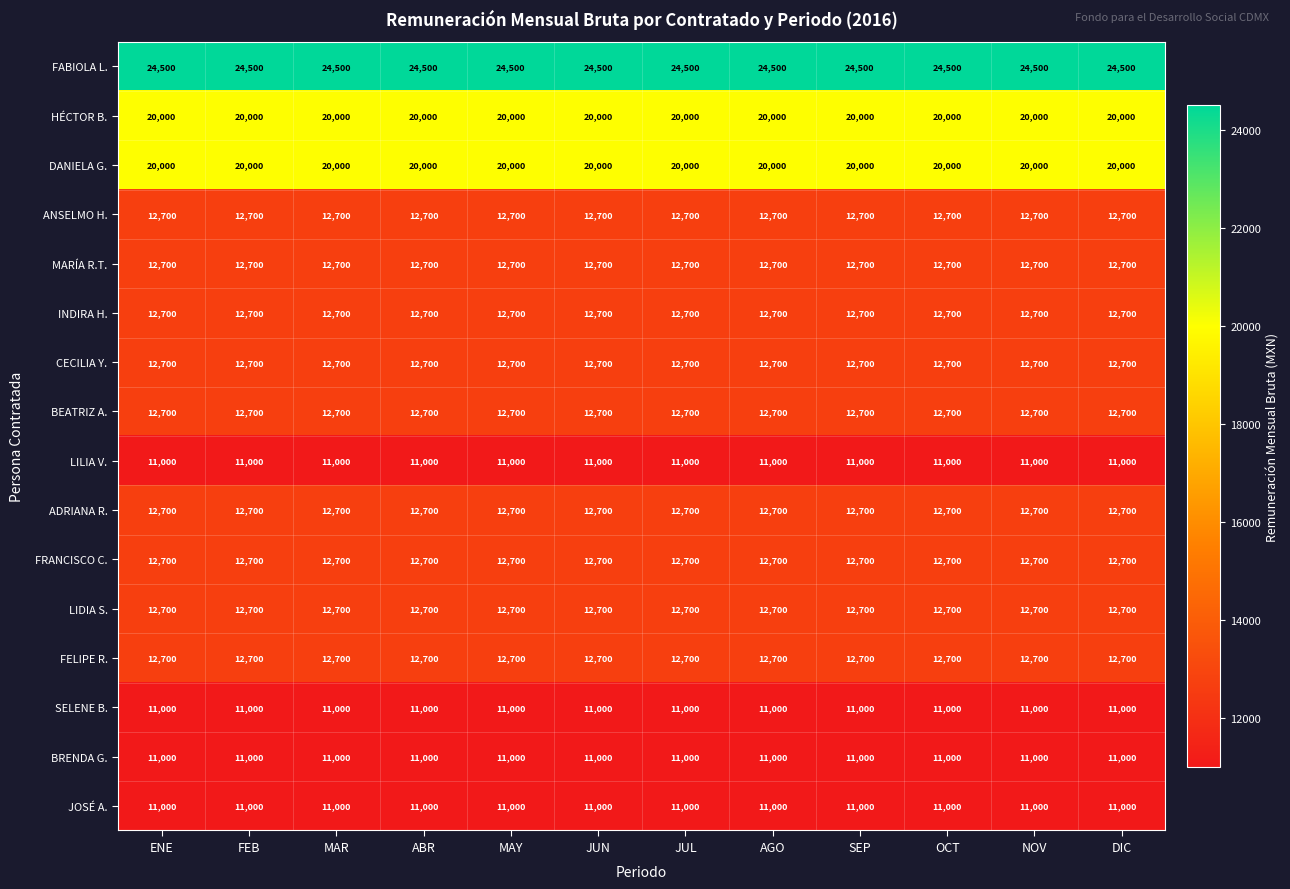

What is the average value of the ANSELMO H. series?

12700